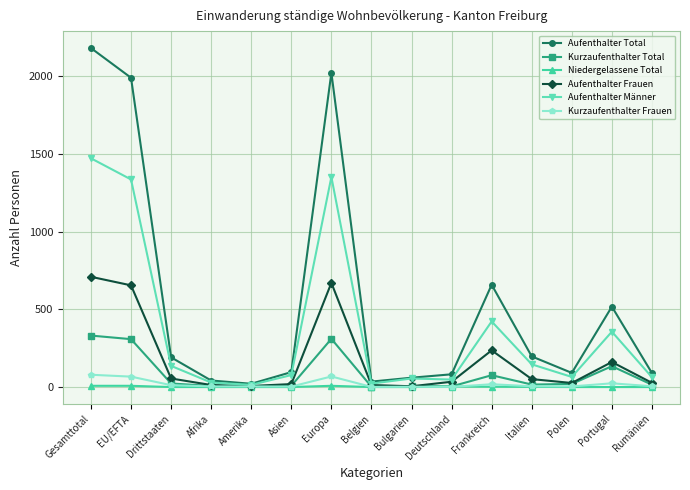

How many values in the Aufenthalter Männer series are below 77?

7